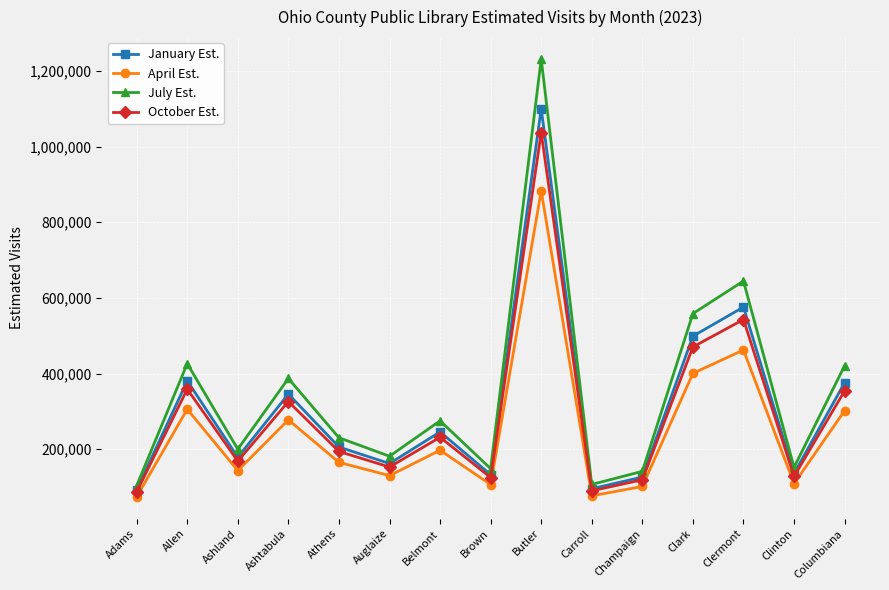

What are all the series names shown in the legend?

January Est., April Est., July Est., October Est.